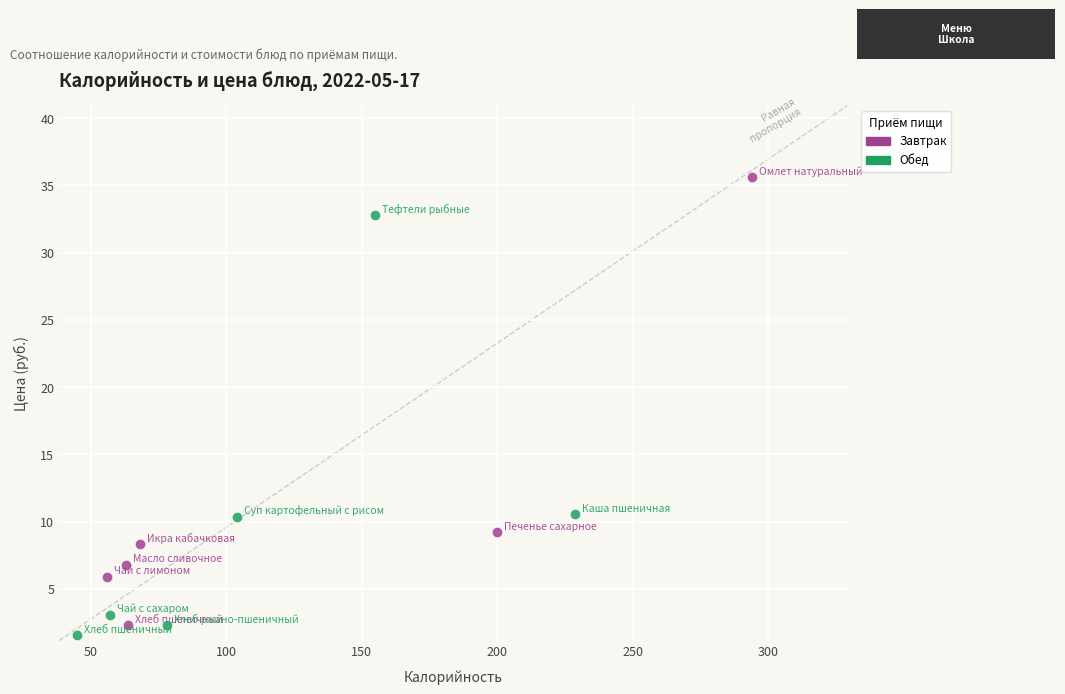

Which series reaches the maximum Y coordinate?

Завтрак